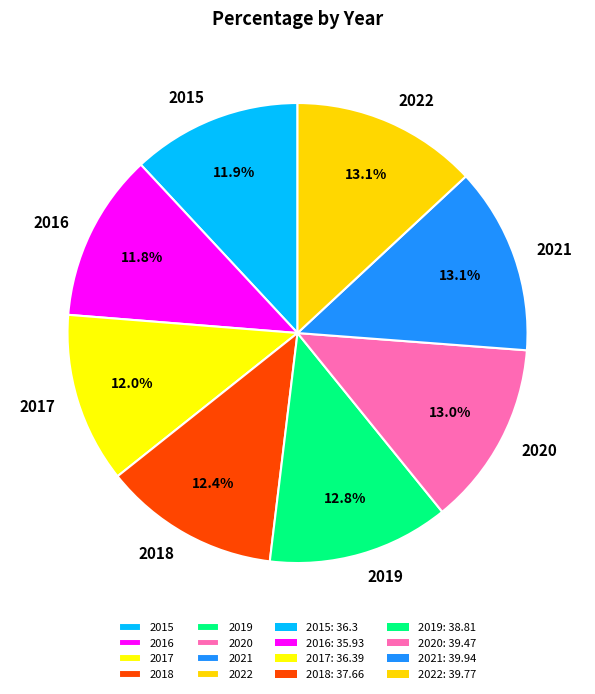

How much of the chart is everything except 2016?

88.2%